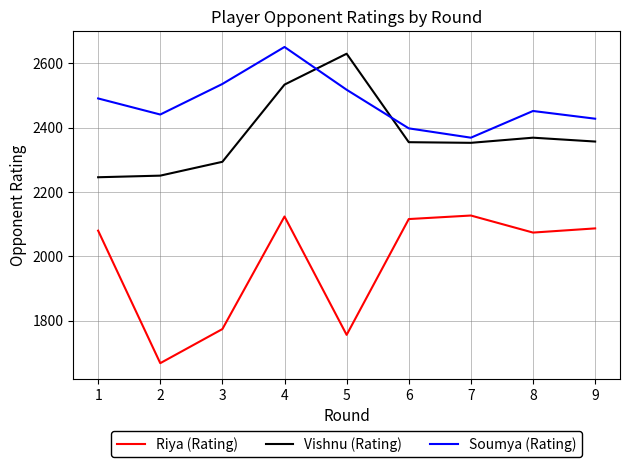

True or false: Vishnu (Rating) has a value of 1093 at 8.

False